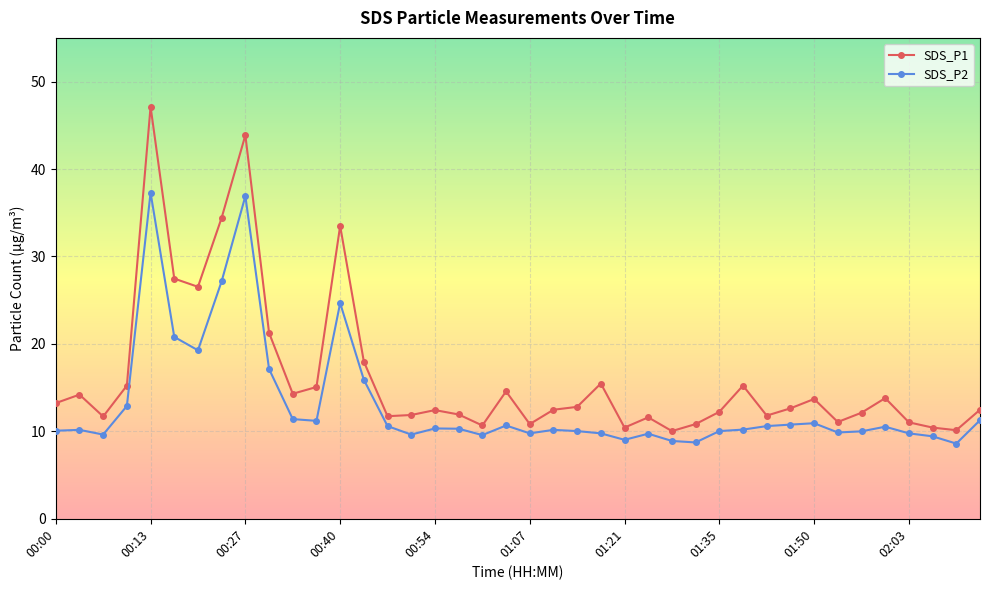

What is the smallest value displayed?

8.6